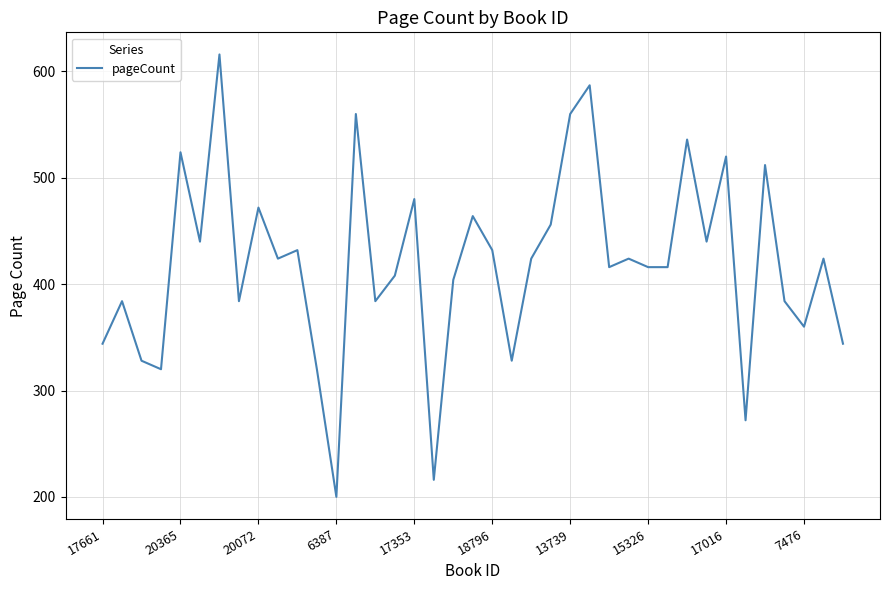

What is the difference between the maximum and minimum values?

416